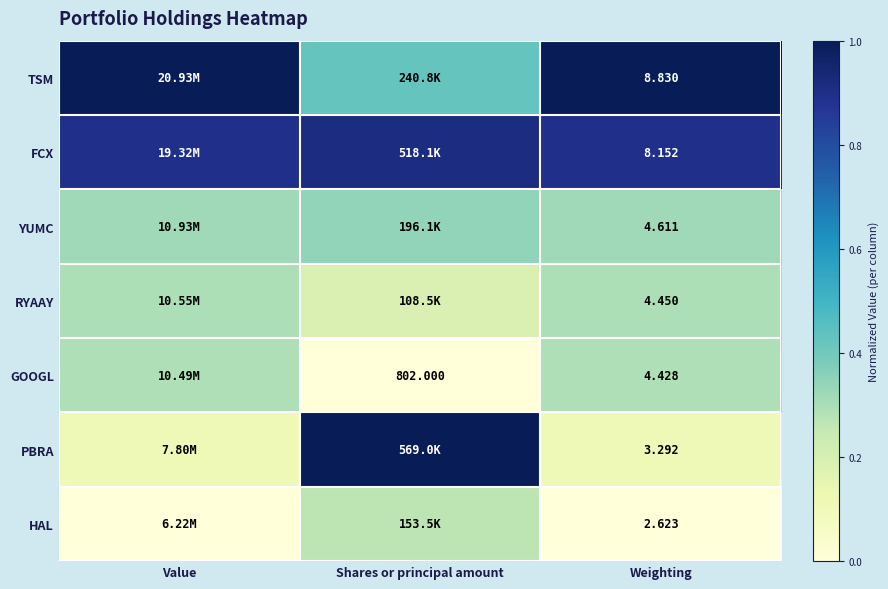

At how many categories does at least one series exceed 0?

3